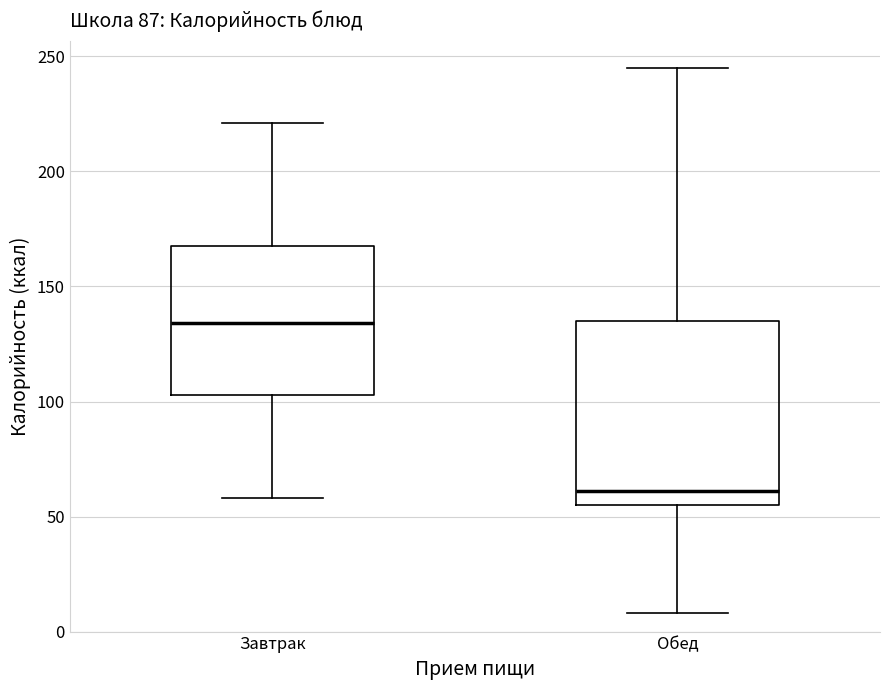

Where does the median line of the box for Обед sit on the y-axis? The values are not printed on the chart, so give them approximately, as read against the axis.

60